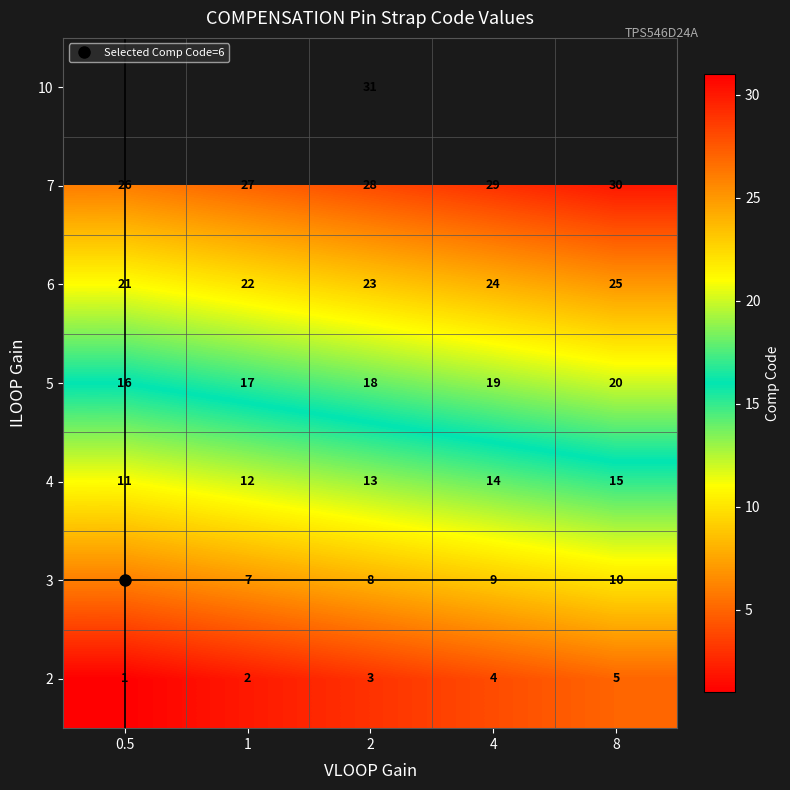

At which label does 2 reach its peak?

8